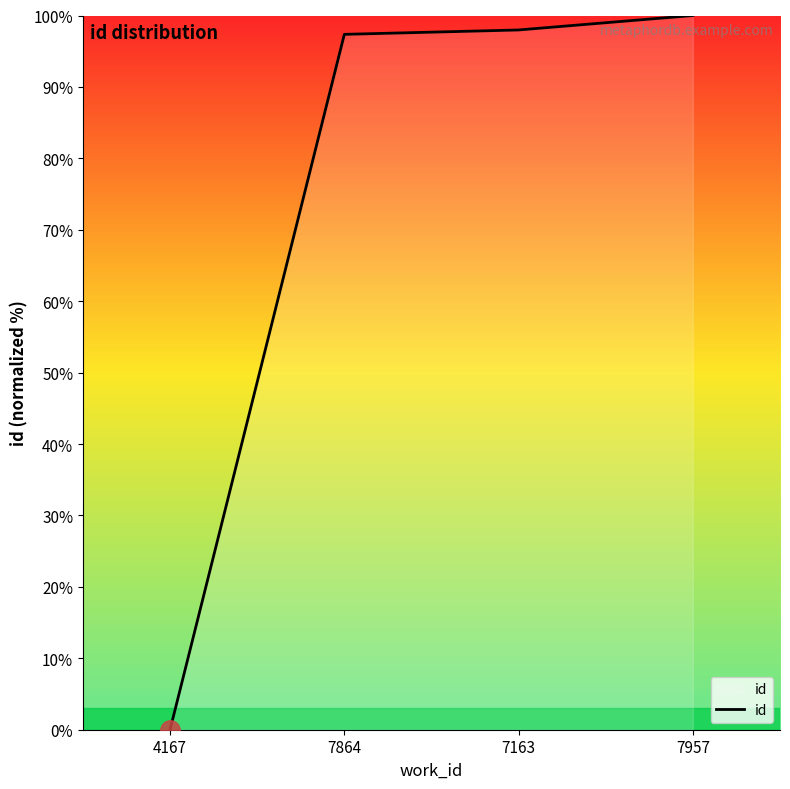

Is this an area chart (filled region under the line)?

No